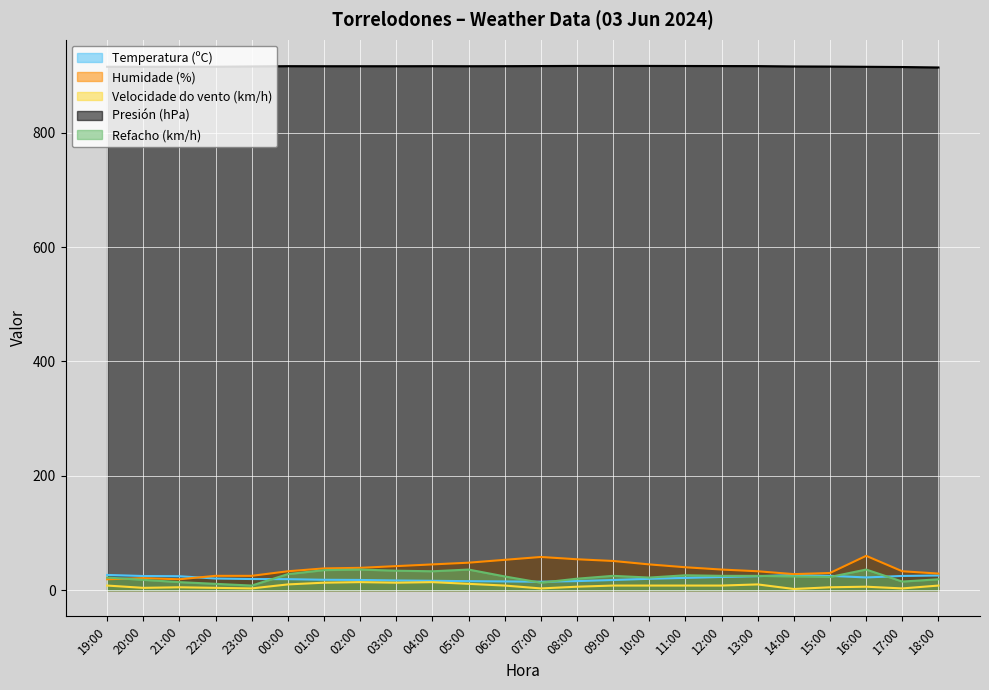

Which series has the widest spread of values?

Humidade (%)